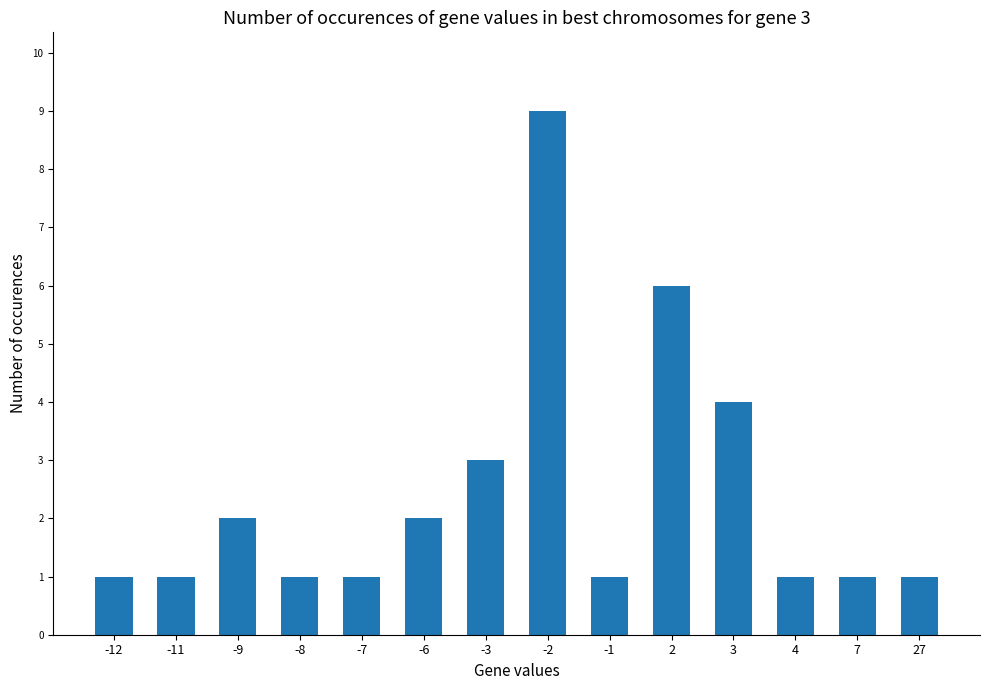

What is the sum of all values?

34